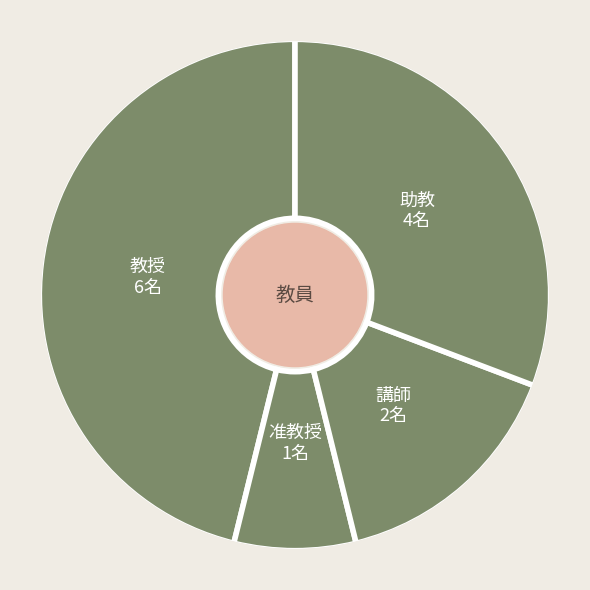

Is the sum of 教授 and 准教授 greater than half?

Yes